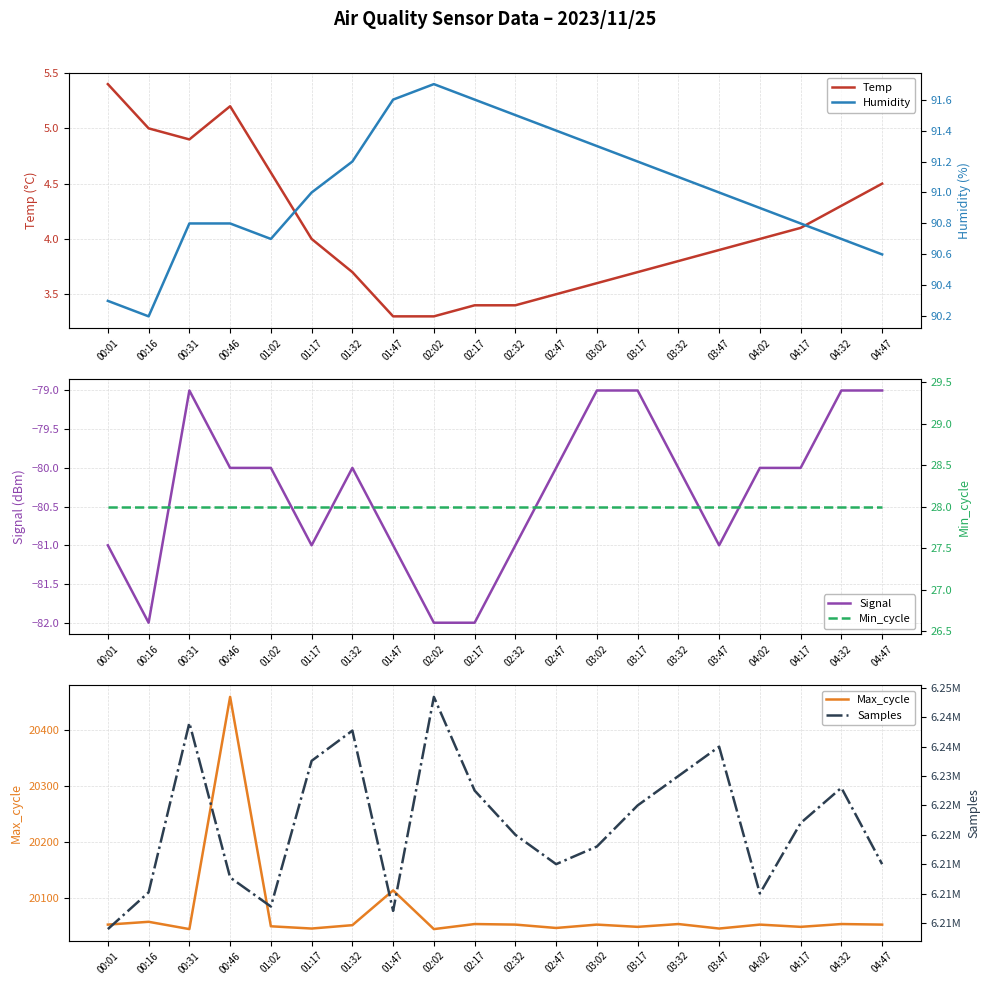

At which label does Signal first exceed -80?

00:31